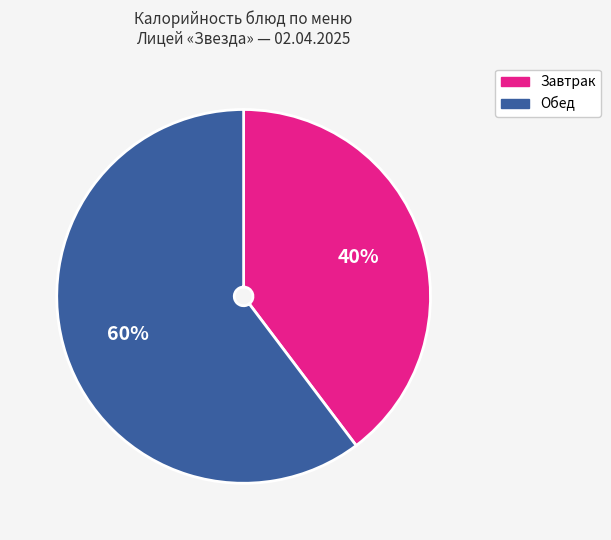

To the nearest percent, what is the average slice percentage?

50%